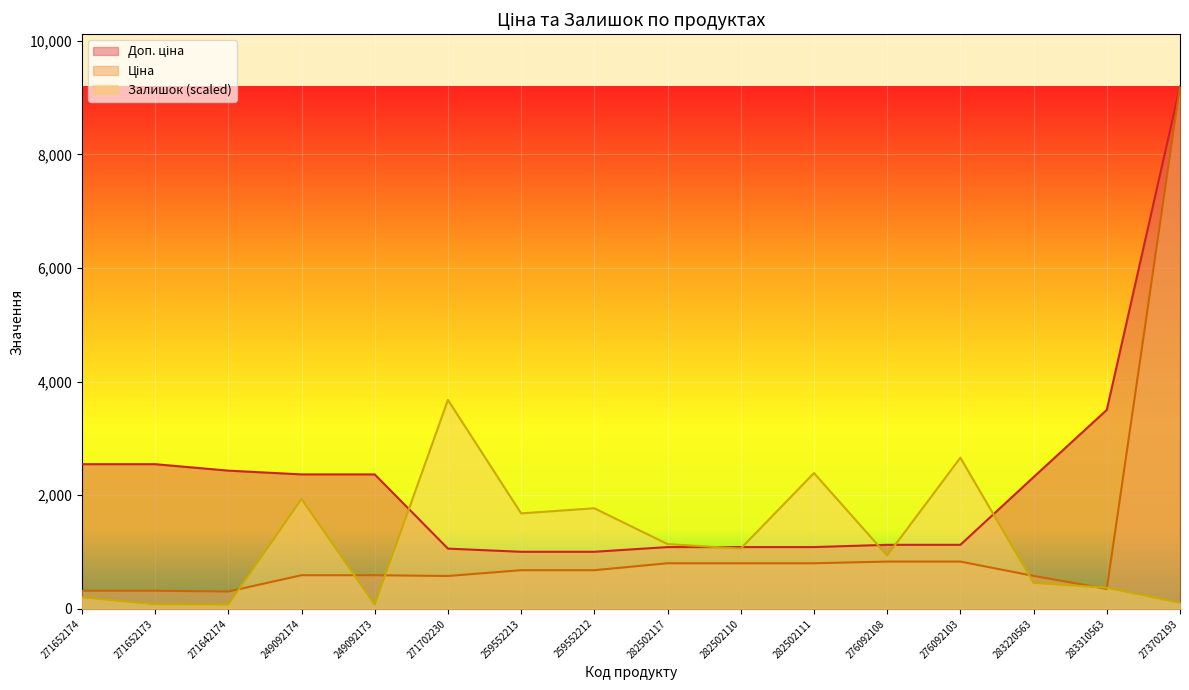

What is the average value of the Доп. ціна series?

2241.2